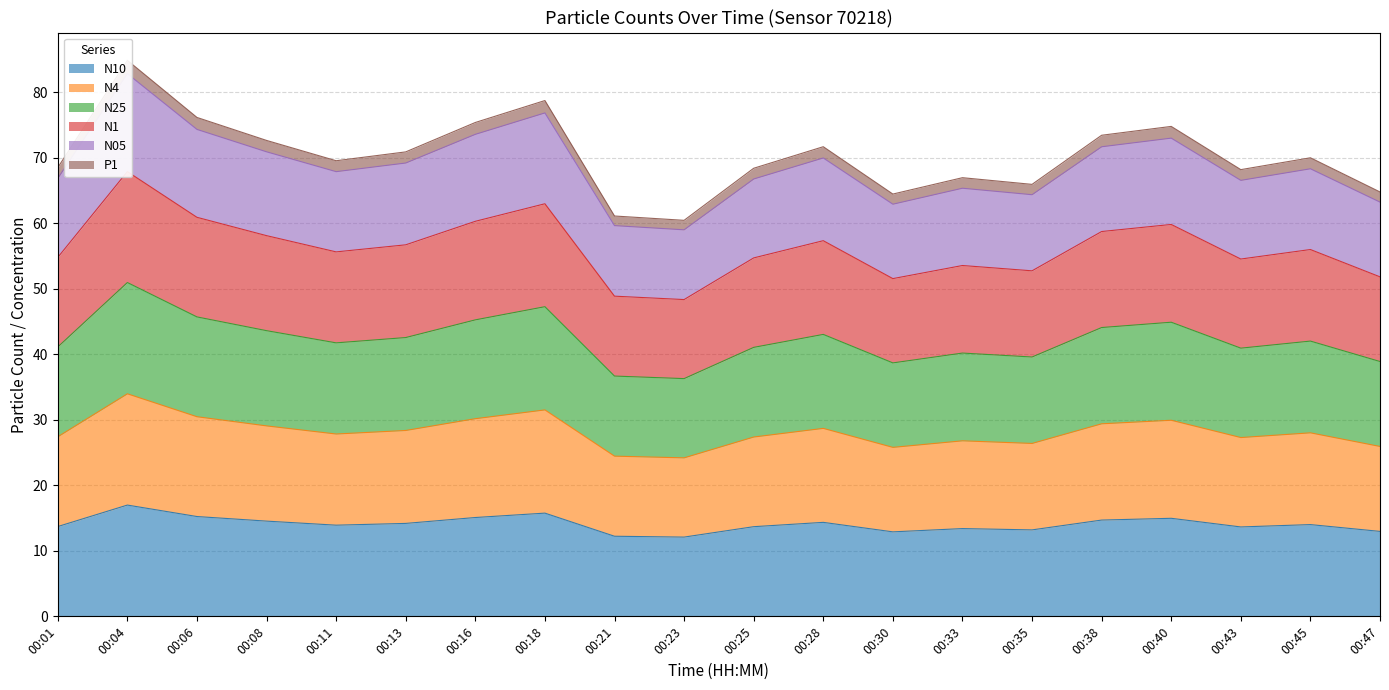

Which series changed the most between 00:13 and 00:47?

N05